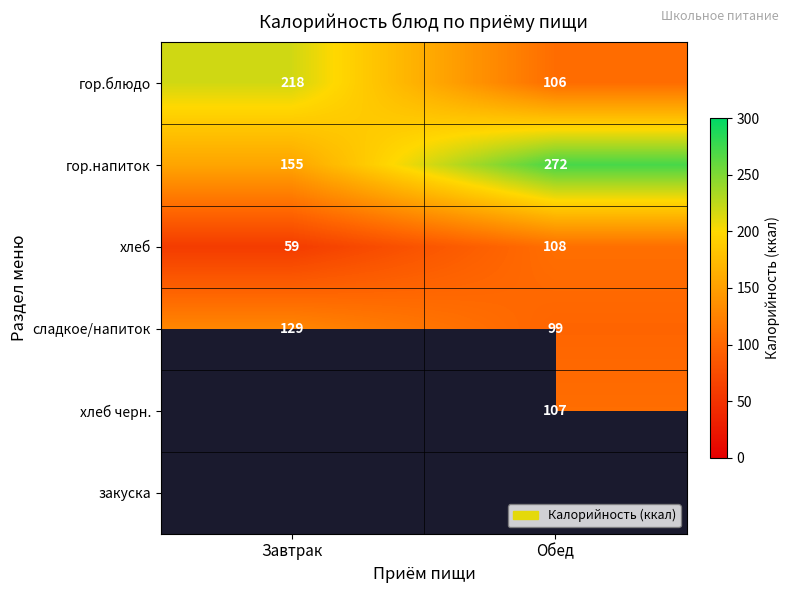

Is the value of сладкое/напиток at Завтрак greater than the value of гор.блюдо at Обед?

Yes